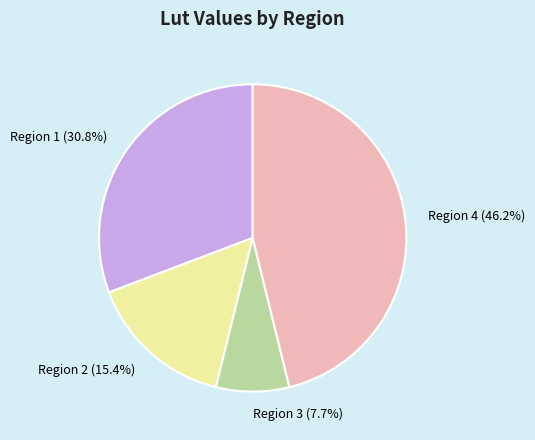

To the nearest percent, what percentage of the pie is Region 1?

31%